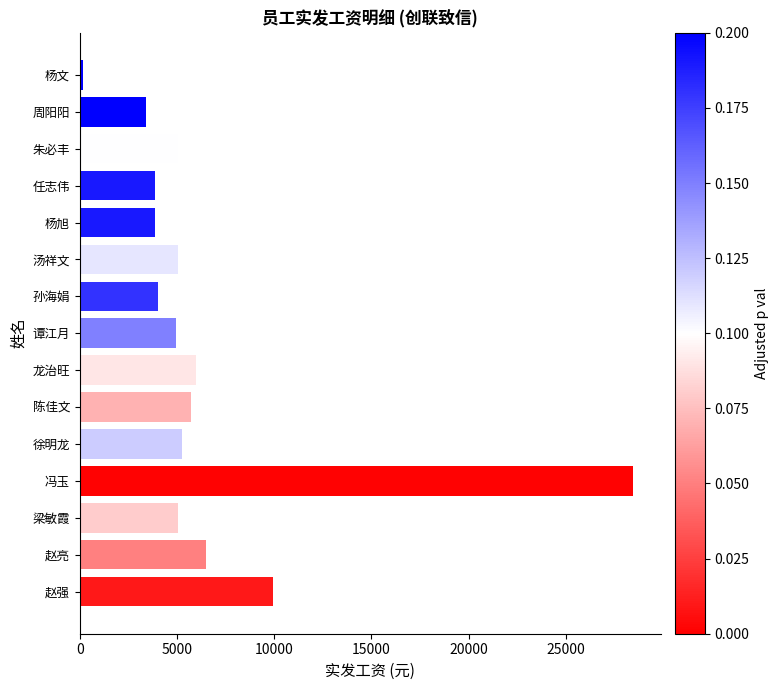

Which category has the lowest value across all series?

杨文